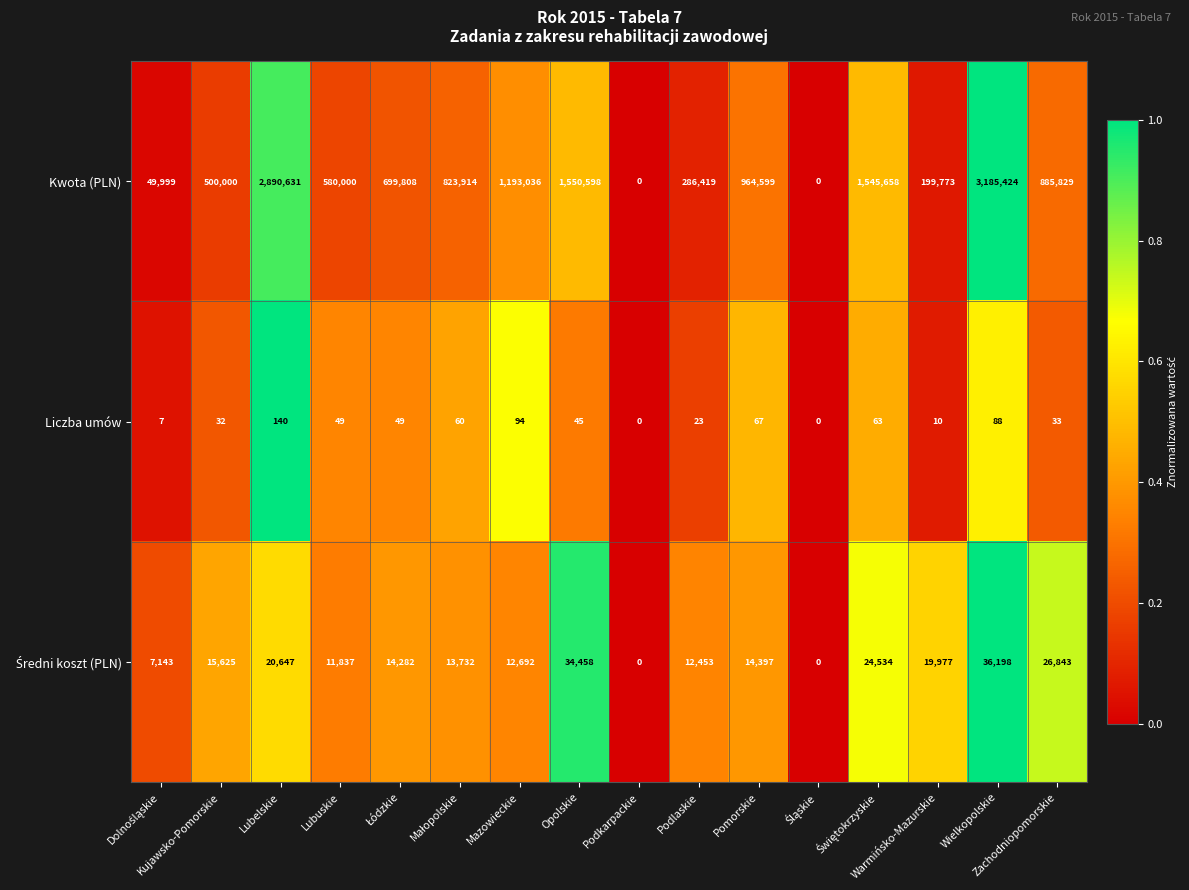

What is the greatest value displayed?

3185424